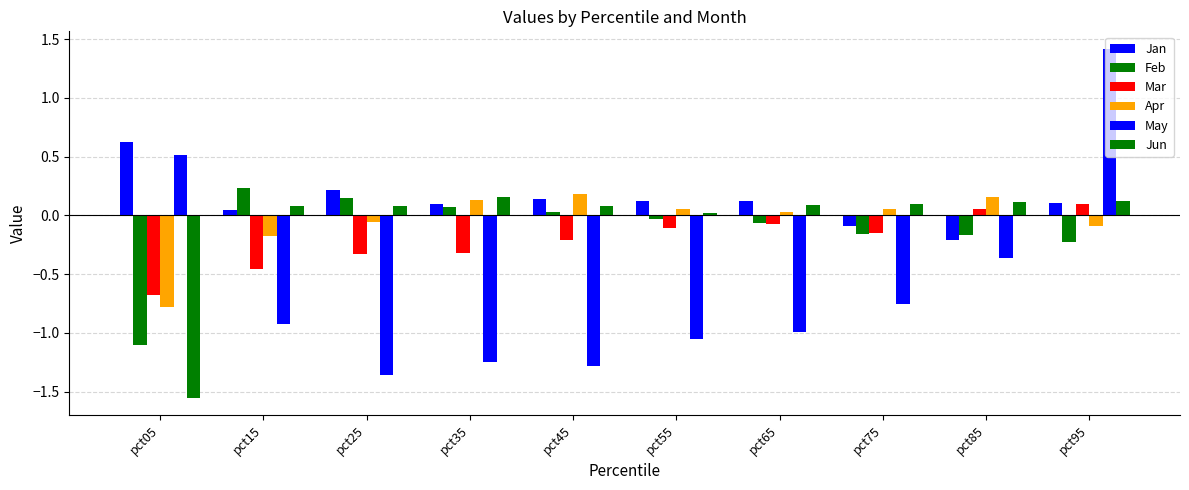

What is the greatest value displayed?

1.4